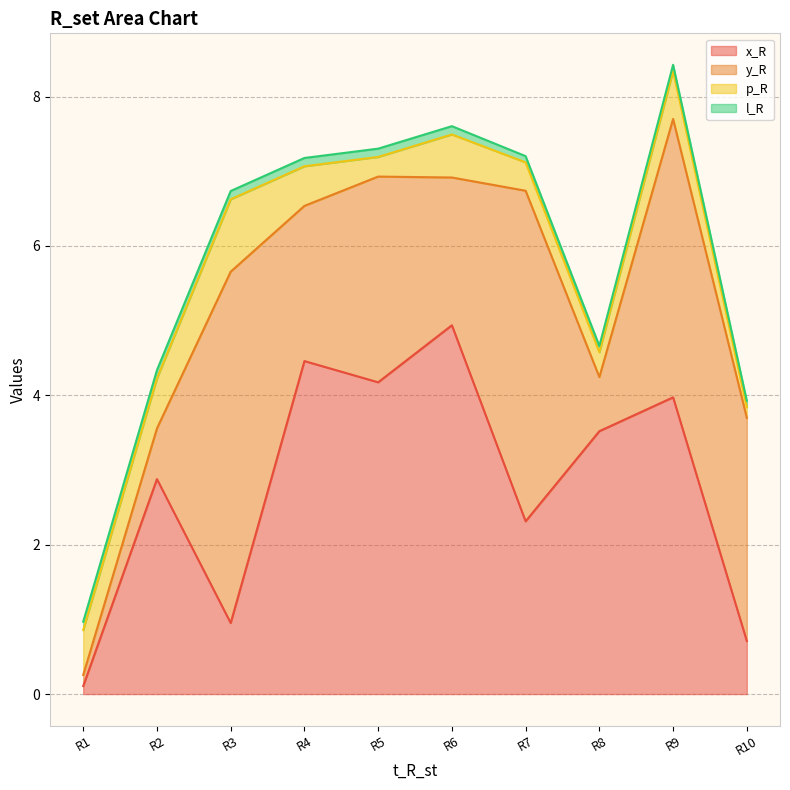

The l_R series shows 0.1 at R8. True or false?

True